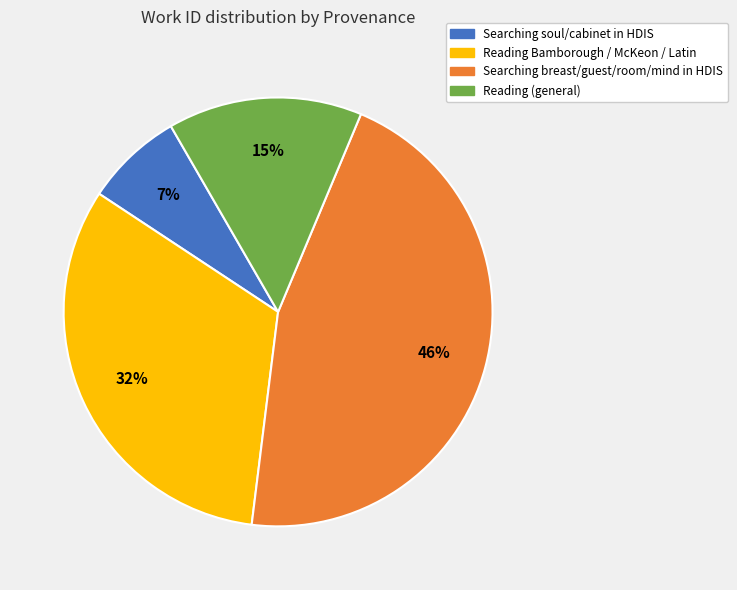

To the nearest percent, what is the average slice percentage?

25%